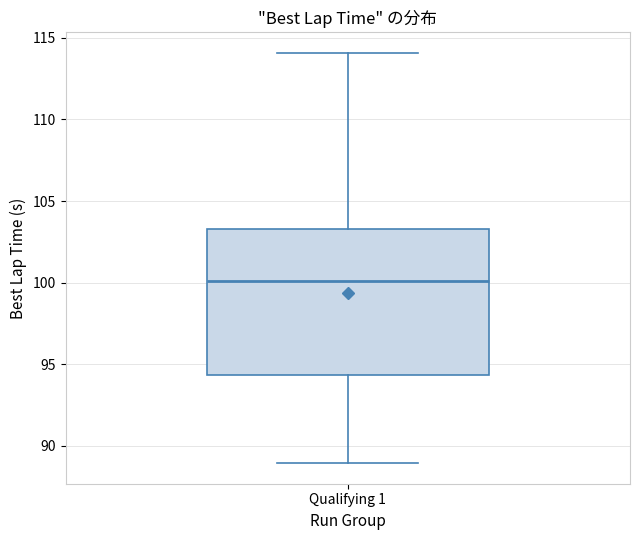

Read this box plot against the y-axis: the position of the median line, the range covered by the box, and the ends of both whiskers. The values are not printed on the chart, so give them approximately, as read against the axis.

median 100.0, box 94.5 to 103.5, whiskers 89.0 to 114.0